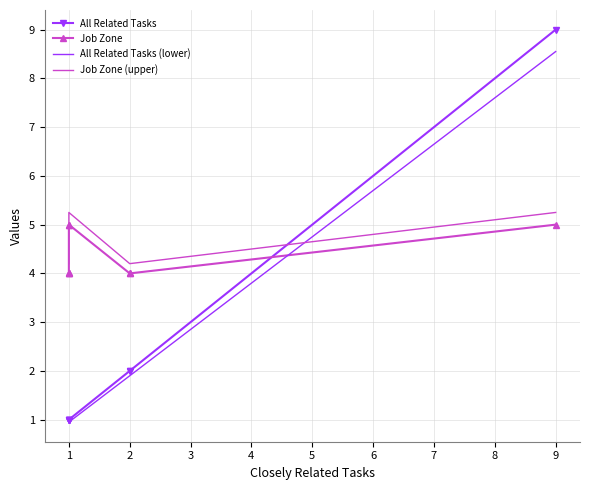

Reading left to right, what are all the values shown in this chart?

All Related Tasks: 1.0	1.0	1.0	1.0	1.0	2.0	2.0	9.0
Job Zone: 4.0	4.0	4.0	5.0	5.0	4.0	4.0	5.0
All Related Tasks (lower): 0.9	0.9	0.9	0.9	0.9	1.9	1.9	8.5
Job Zone (upper): 4.2	4.2	4.2	5.2	5.2	4.2	4.2	5.2